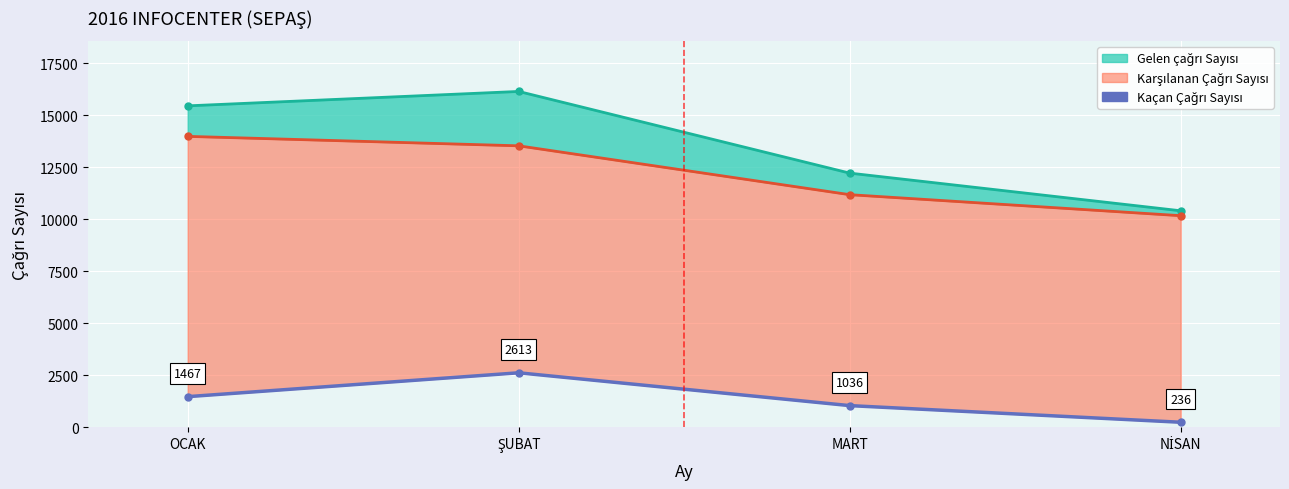

How many lines are shown in the chart?

1